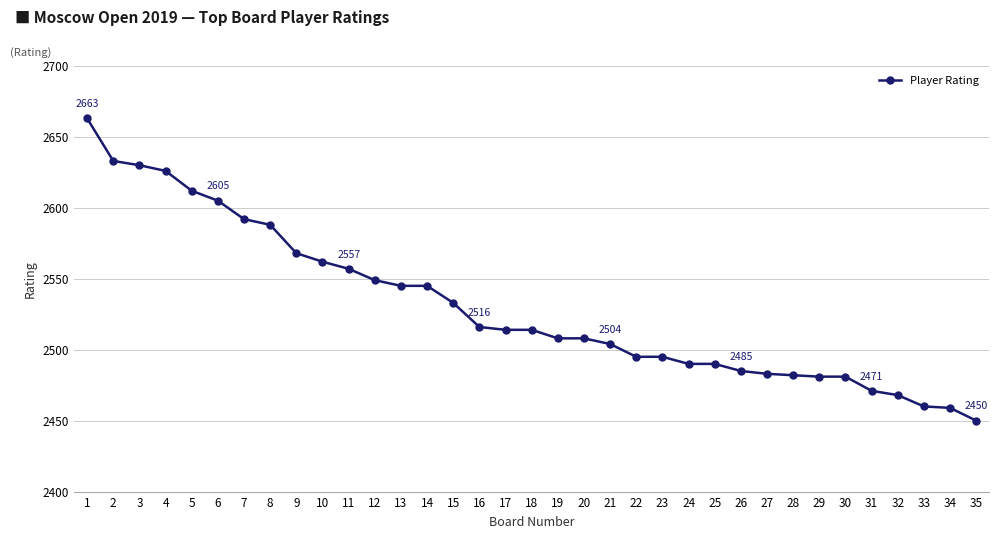

Between 31 and 20, which is larger?

20